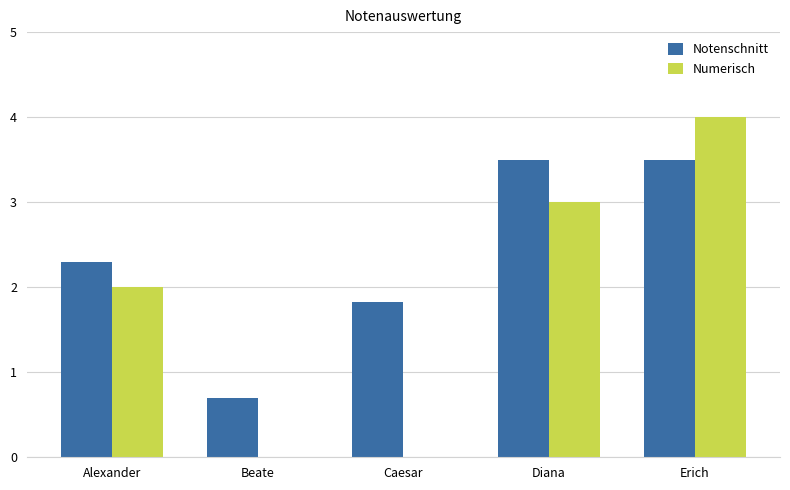

Which category has the highest value in the Numerisch series?

Erich